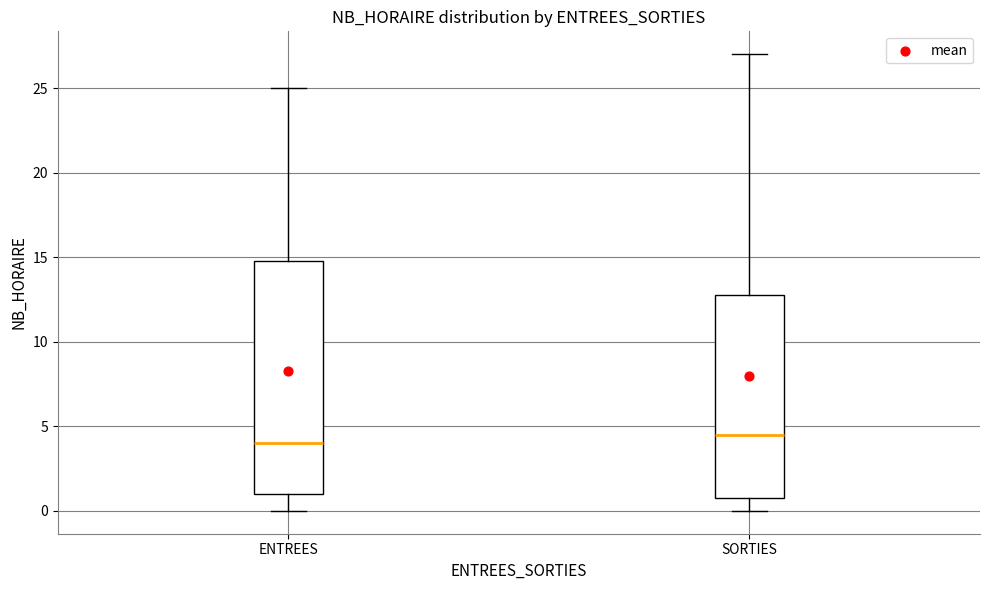

Reading left to right, transcribe this box plot: for each box, give where its median line is, the range the box spans, and where its two whiskers end, as read against the y-axis. The values are not printed on the chart, so give them approximately, as read against the axis.

ENTREES: median 4.0, box 1.0 to 15.0, whiskers 0.0 to 25.0
SORTIES: median 4.5, box 1.0 to 13.0, whiskers 0.0 to 27.0